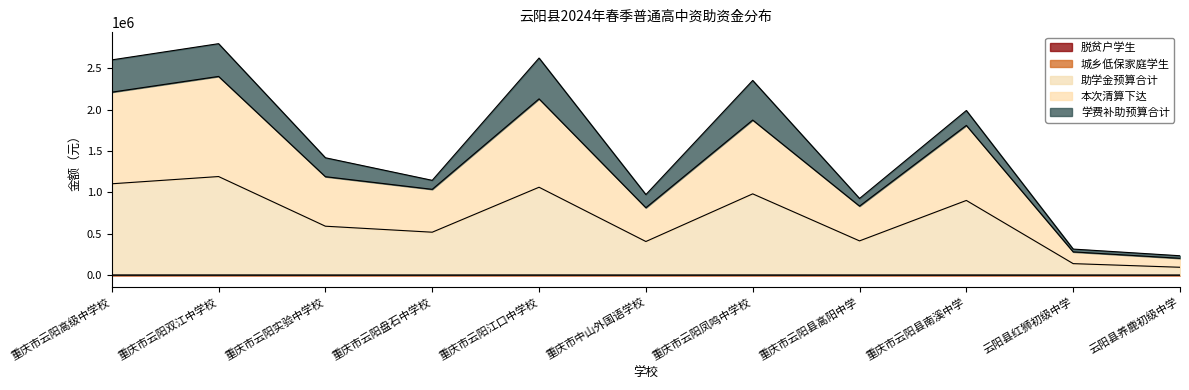

What is the total value across all series at 重庆市云阳双江中学校?

2800022